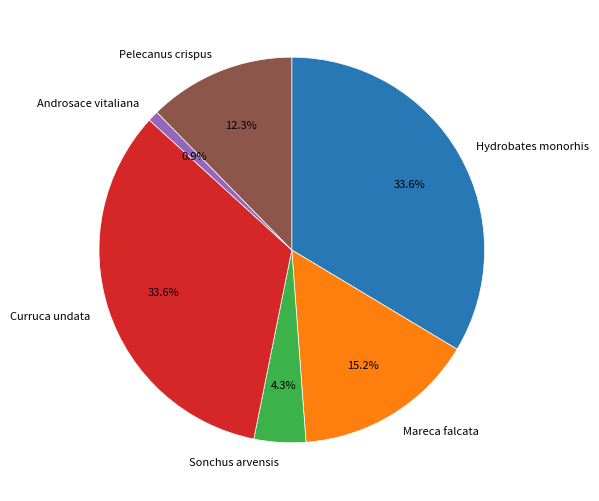

Combined, do Curruca undata and Pelecanus crispus account for over 50%?

No